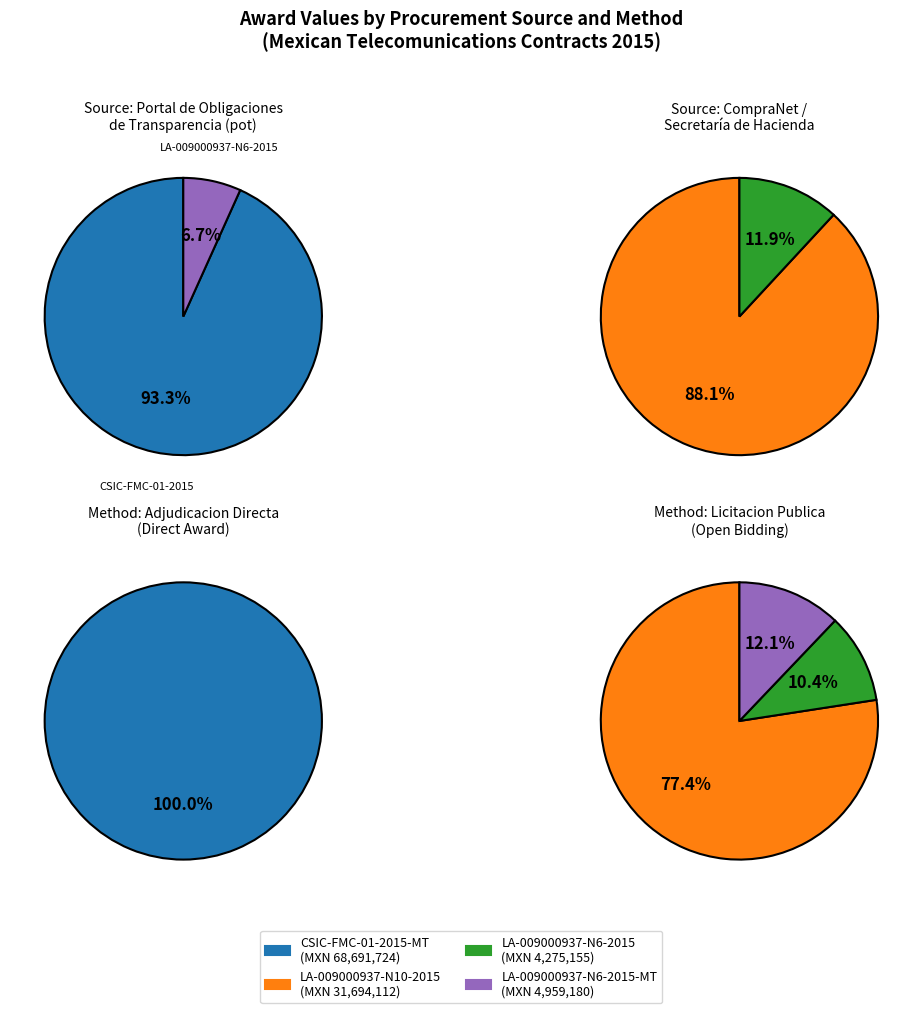

Combined, do LA-009000937-N6-2015-MT and LA-009000937-N6-2015 account for over 50%?

No